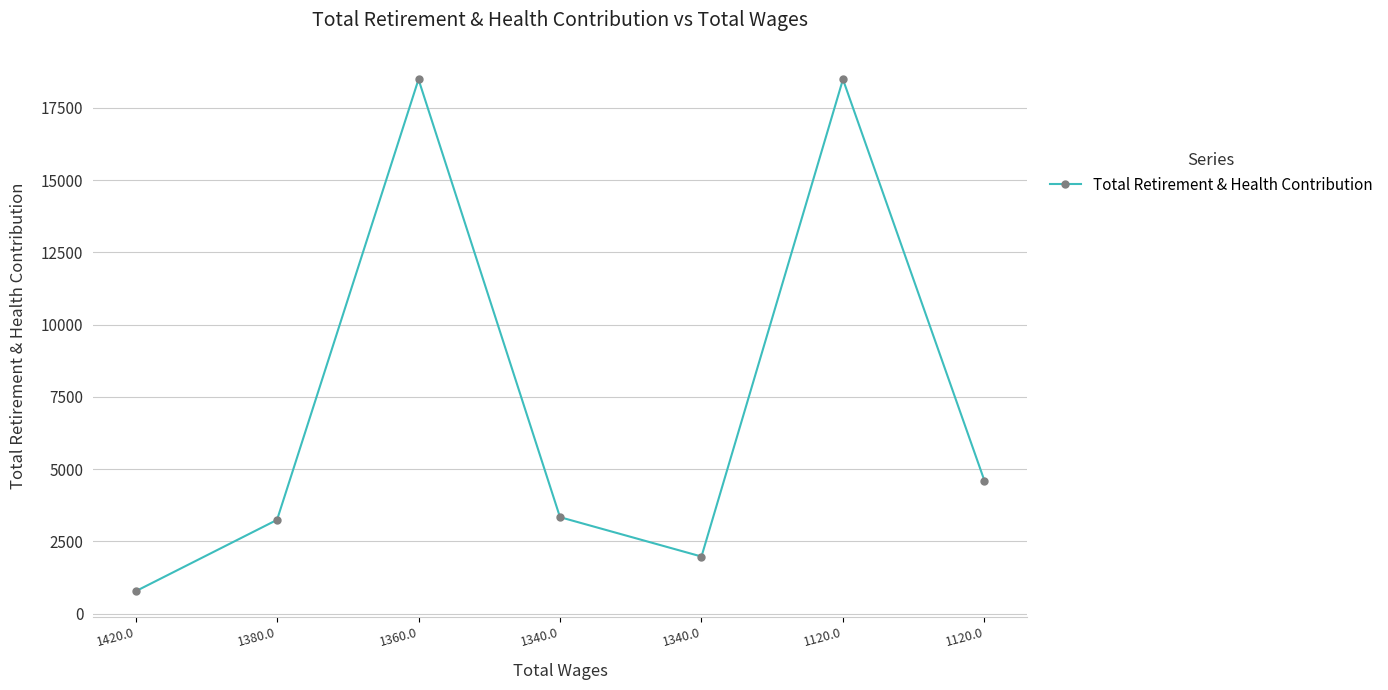

List the labels in order of value, smallest first.

1420.0, 1340.0, 1380.0, 1340.0, 1120.0, 1360.0, 1120.0